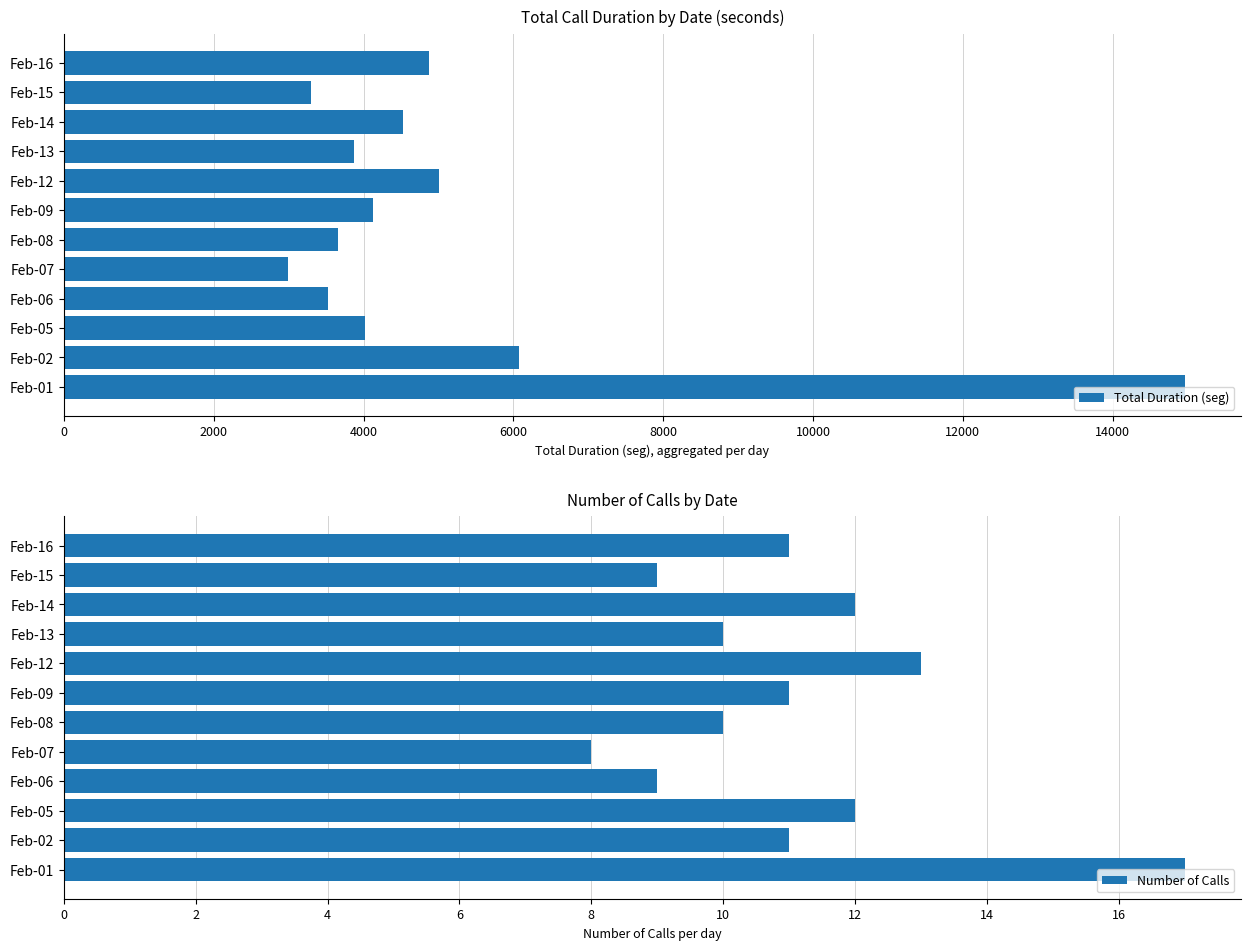

Count the number of categories in the chart.

12